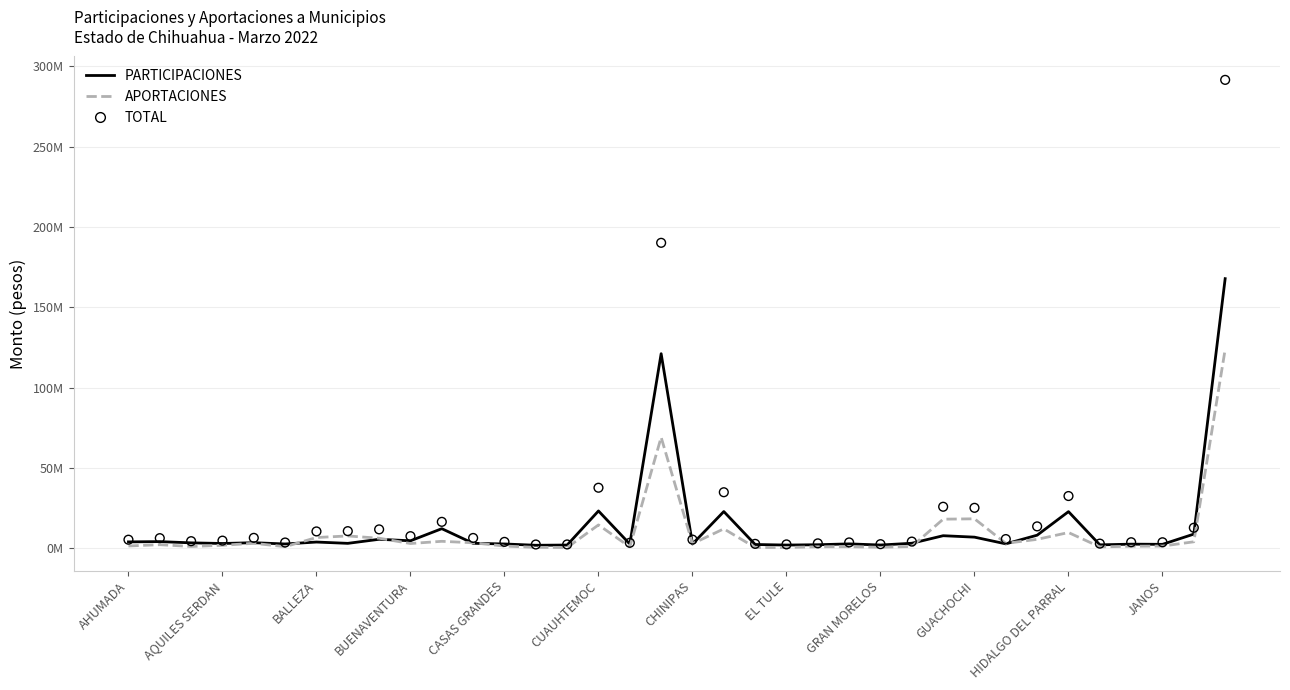

Is the value of APORTACIONES at JANOS greater than the value of PARTICIPACIONES at 34?

No